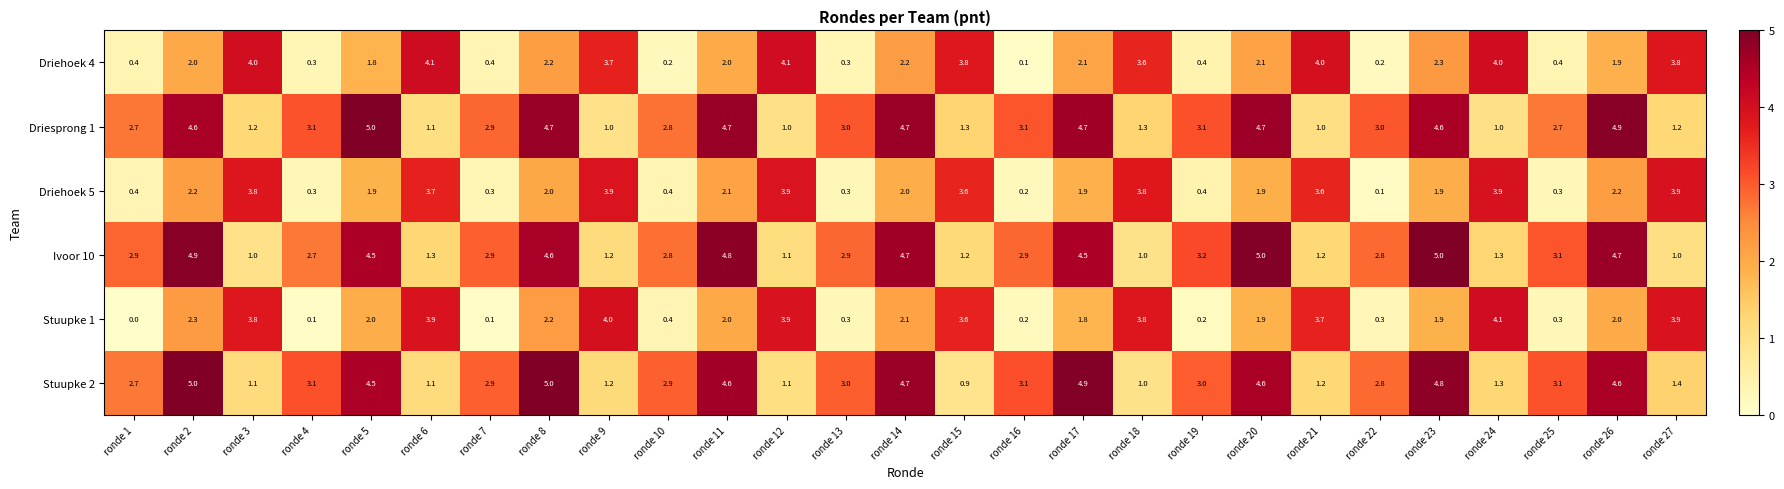

Which series changed the most between ronde 2 and ronde 16?

Stuupke 1